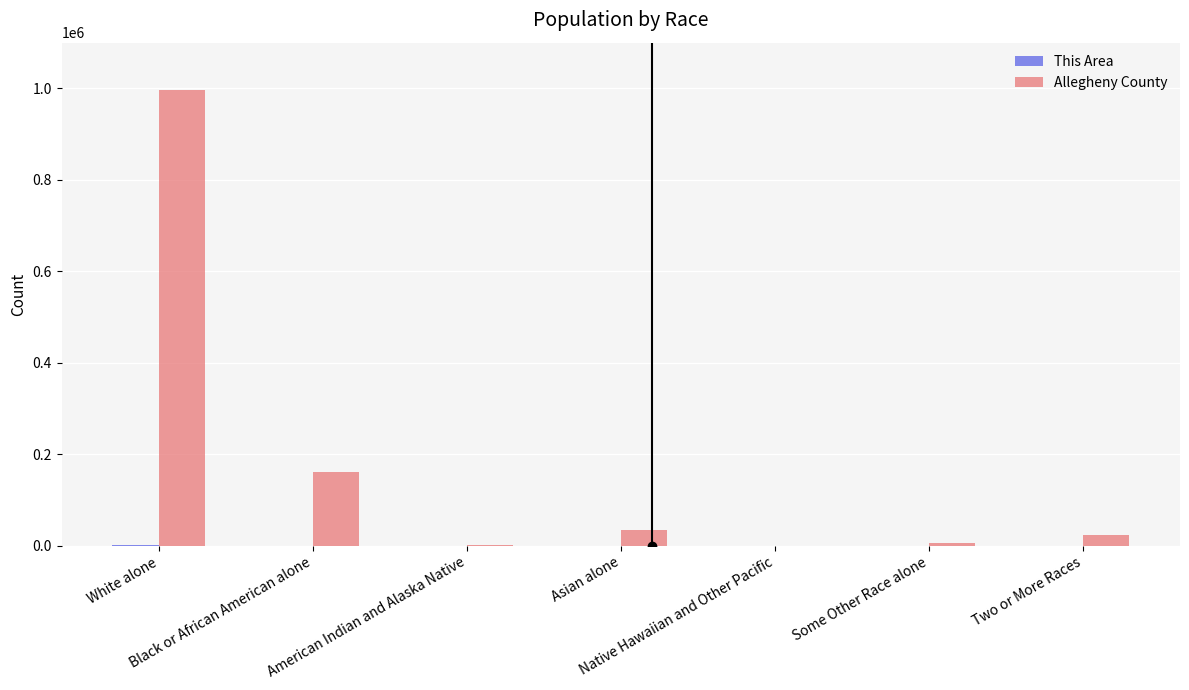

What is the greatest value displayed?

997295